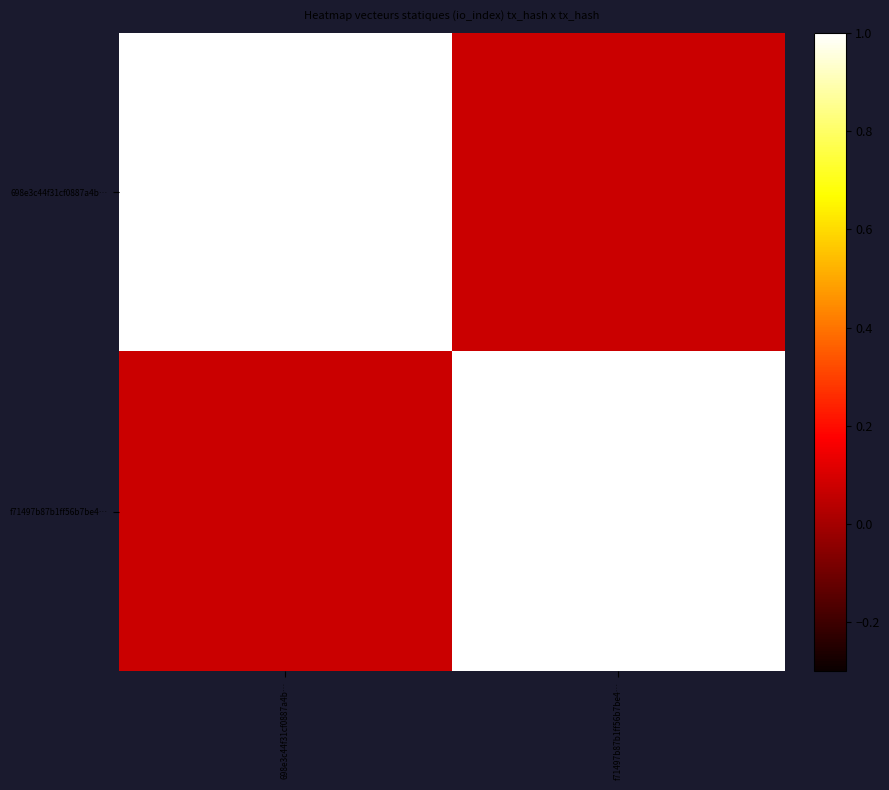

Which has a higher value, 698e3c44f31cf0887a4b… or f71497b87b1ff56b7be4…?

698e3c44f31cf0887a4b…